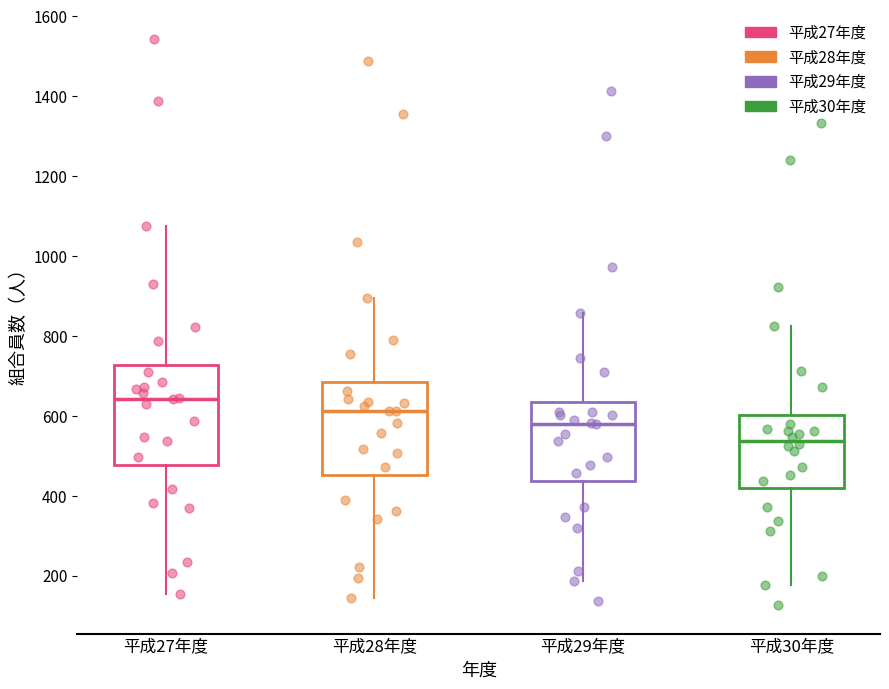

Which box has the lowest median line?

平成30年度